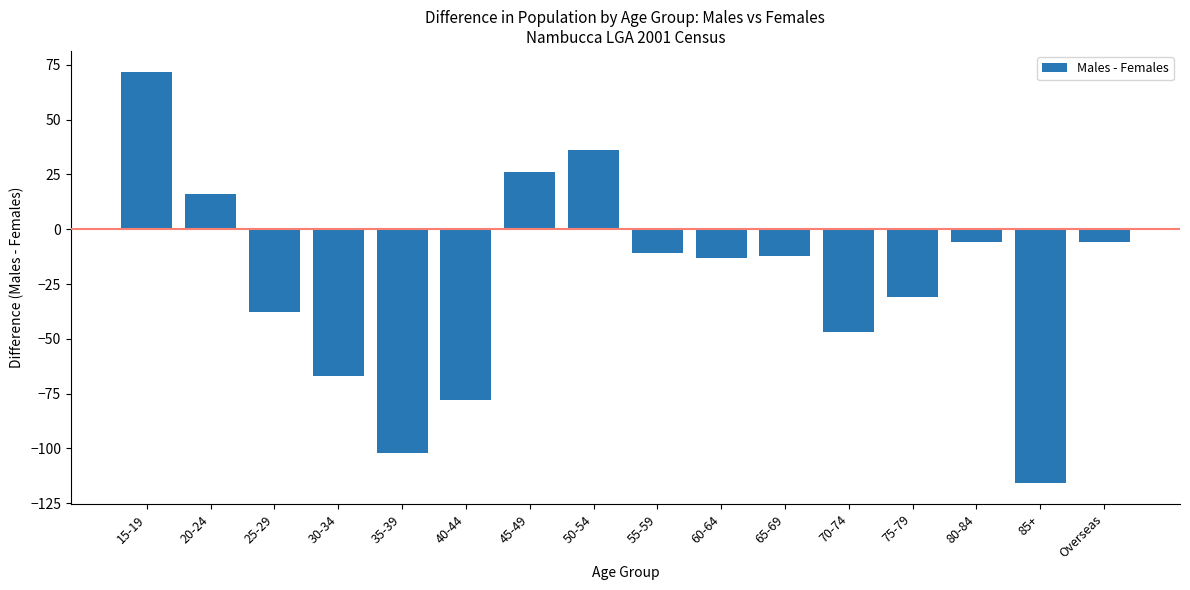

Reading left to right, what are all the values shown in this chart?

15-19=72	20-24=16	25-29=-38	30-34=-67	35-39=-102	40-44=-78	45-49=26	50-54=36	55-59=-11	60-64=-13	65-69=-12	70-74=-47	75-79=-31	80-84=-6	85+=-116	Overseas=-6